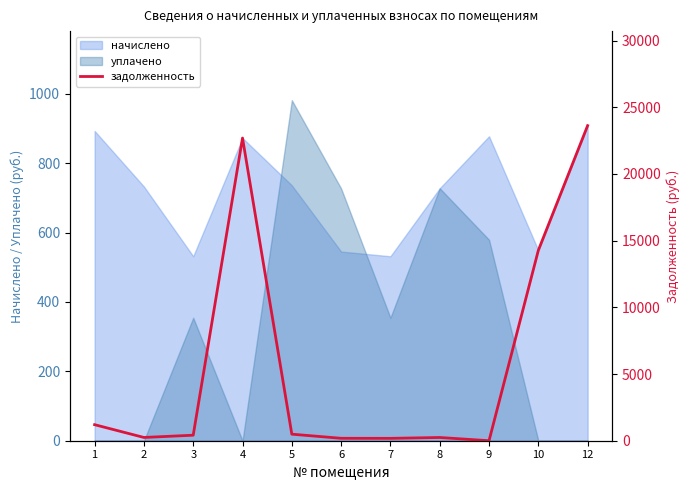

At which category does the data reach its first local valley?

2